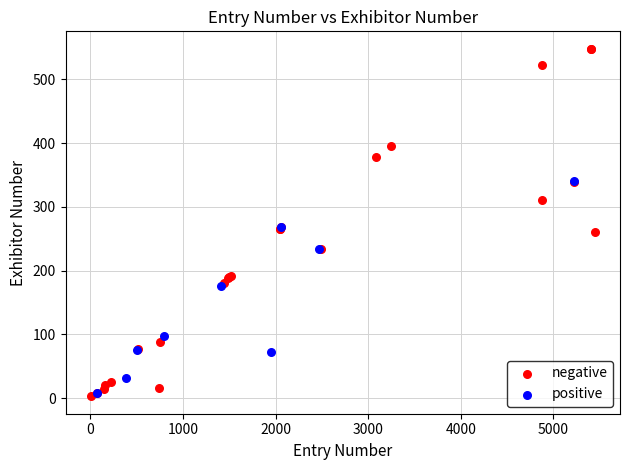

Which series reaches the maximum Y coordinate?

negative